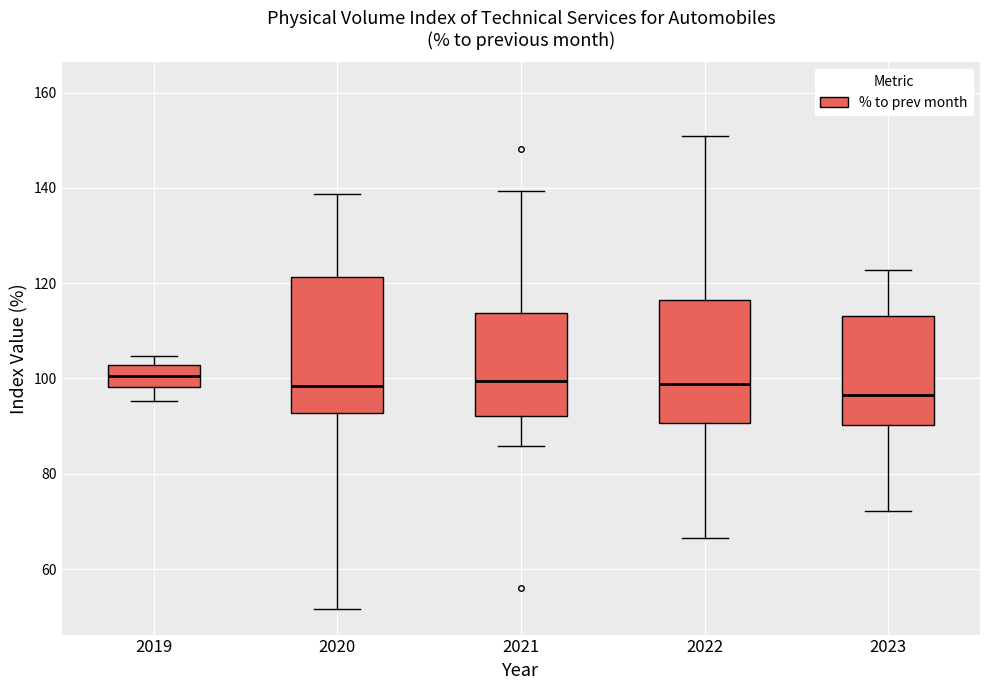

Which box is the tallest, from its lower edge to its upper edge?

2020